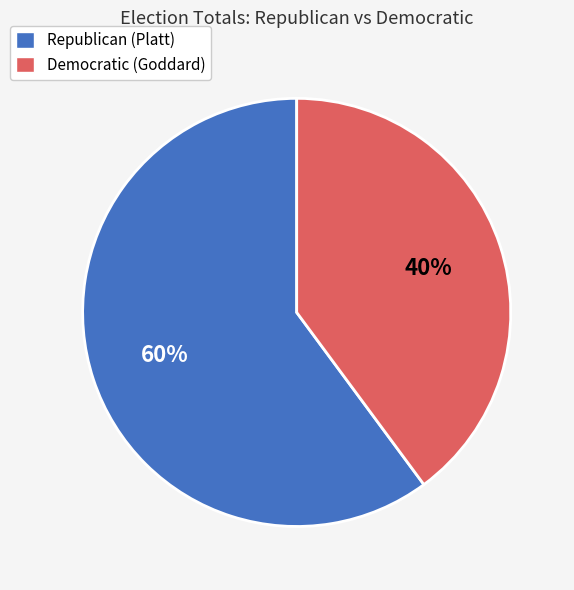

Count the number of slices in the pie.

2